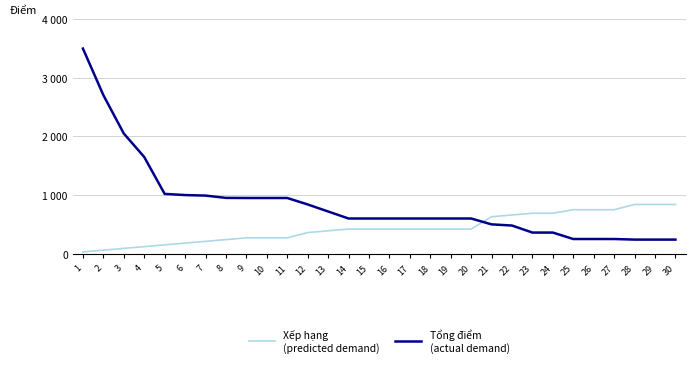

Reading right to left, list all the values displayed in this chart.

Xếp hạng
(predicted demand): 840	840	840	750	750	750	690	690	660	630	420	420	420	420	420	420	420	390	360	270	270	270	240	210	180	150	120	90	60	30
Tổng điểm
(actual demand): 240	240	240	250	250	250	360	360	480	500	600	600	600	600	600	600	600	720	840	950	950	950	952	991	1000	1020	1650	2050	2705	3500